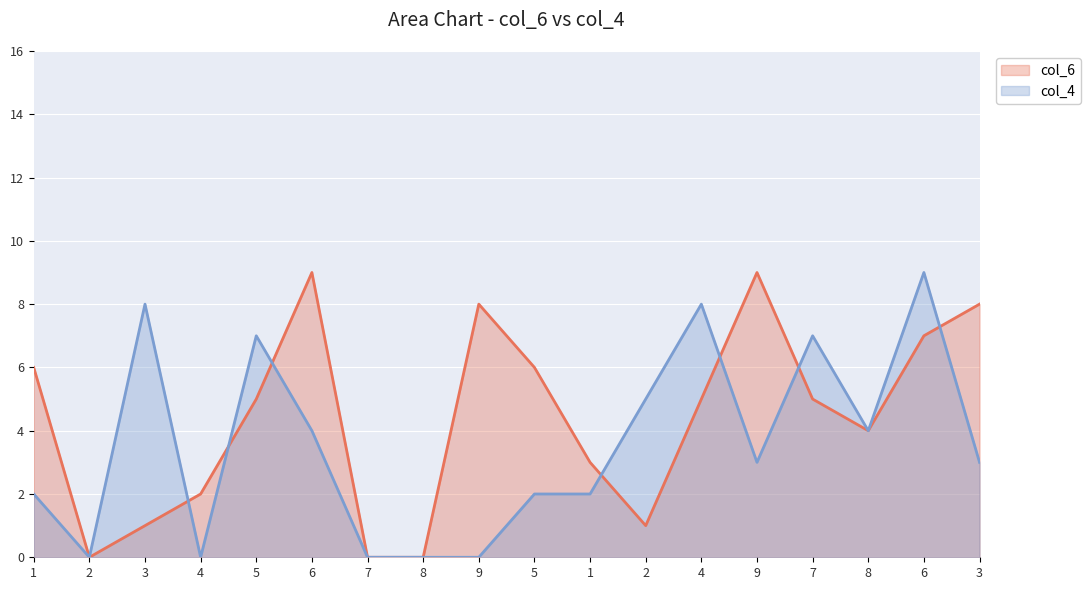

At which category does the chart reach its peak across all series?

6